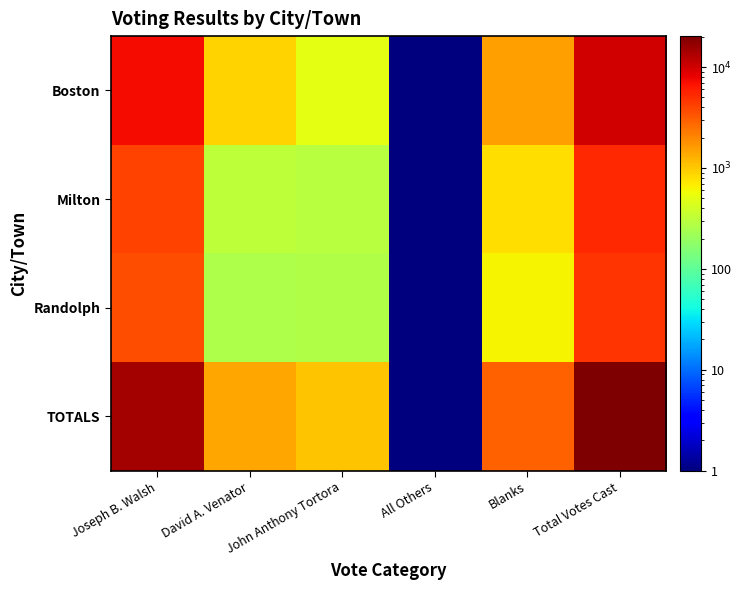

At how many categories does at least one series exceed 13022?

2